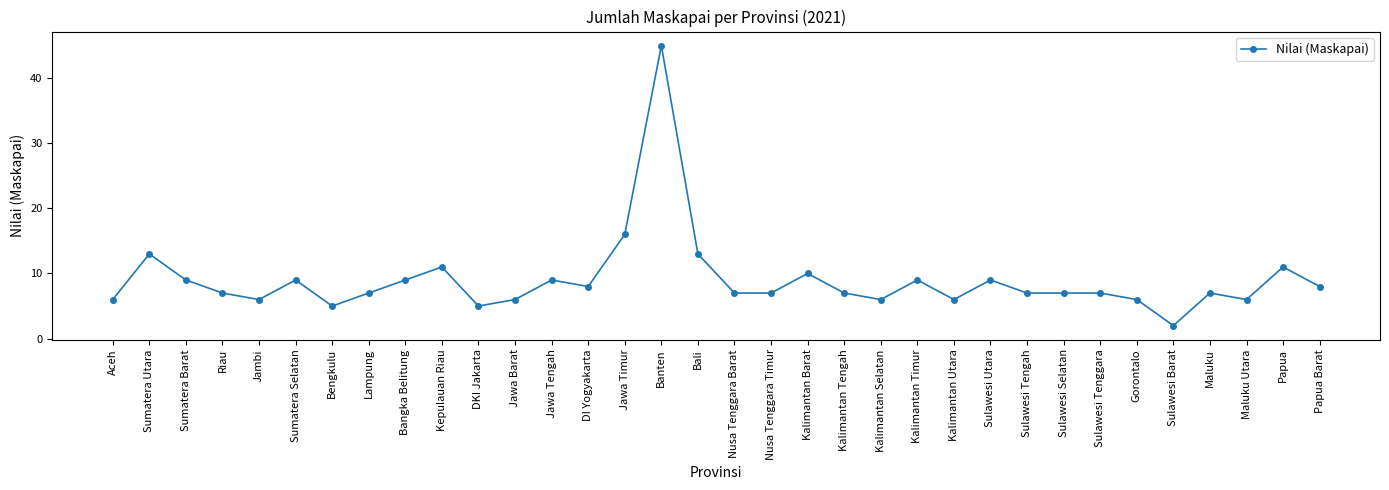

The chart shows a value of 2 at DKI Jakarta. True or false?

False